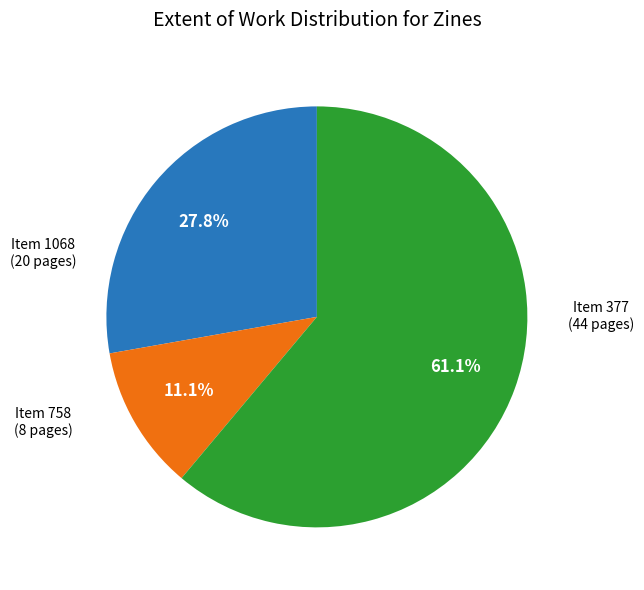

Is there a majority slice in this chart?

Yes